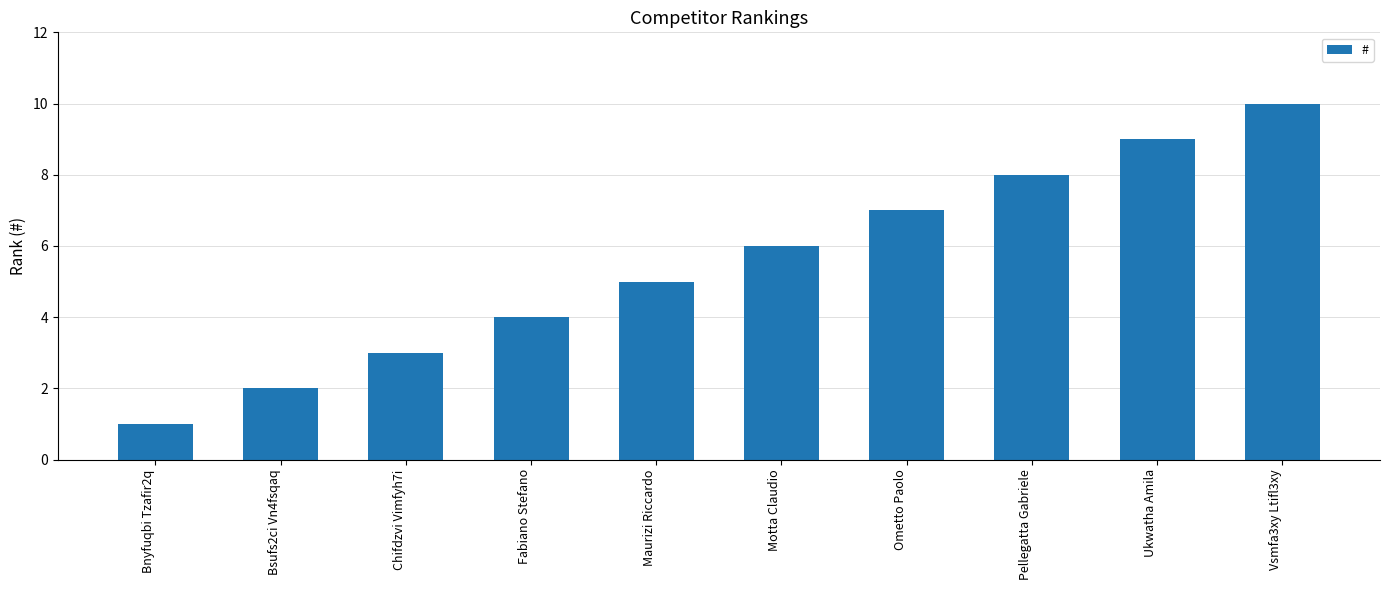

True or false: the data shows 0 at Bnyfuqbi Tzafir2q.

False